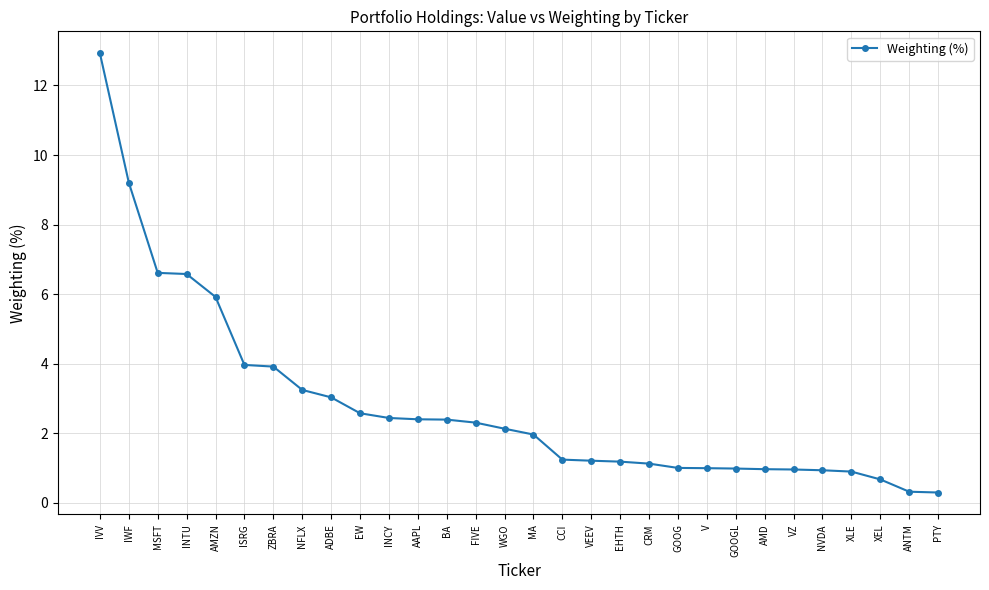

What is the value of the 18th point from the left?

1.2